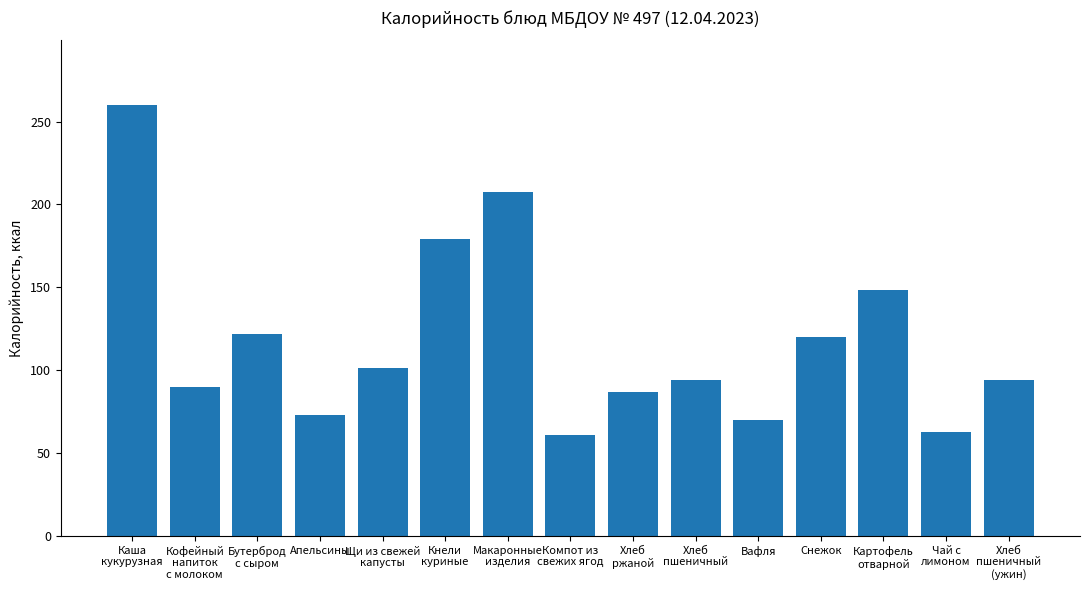

What is the average value?

118.0